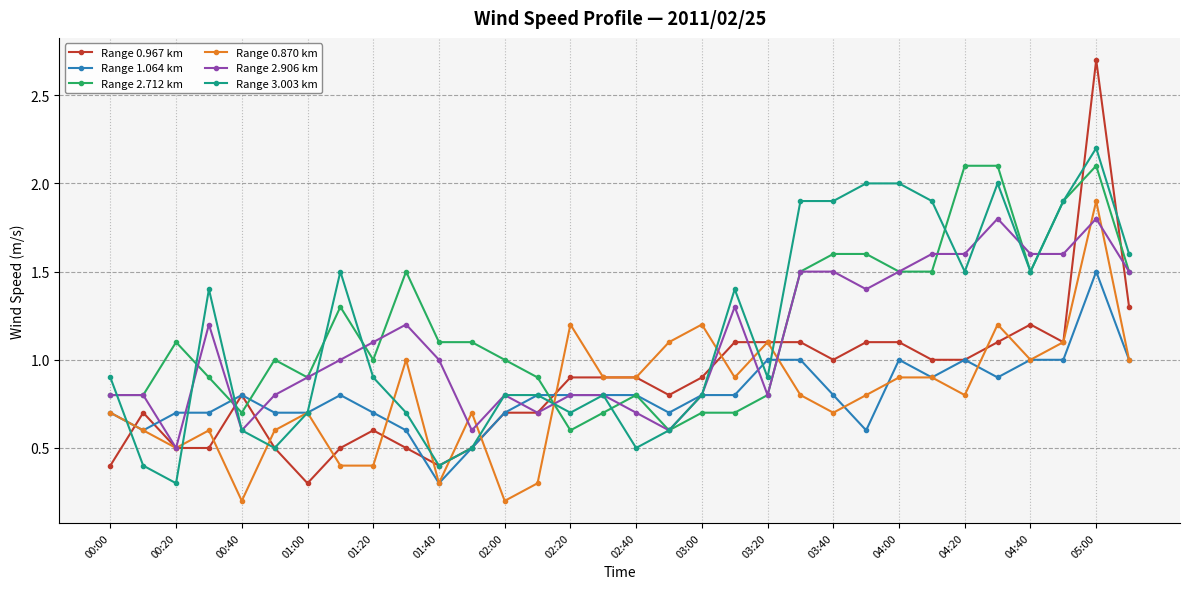

At how many categories does at least one series exceed 0?

32